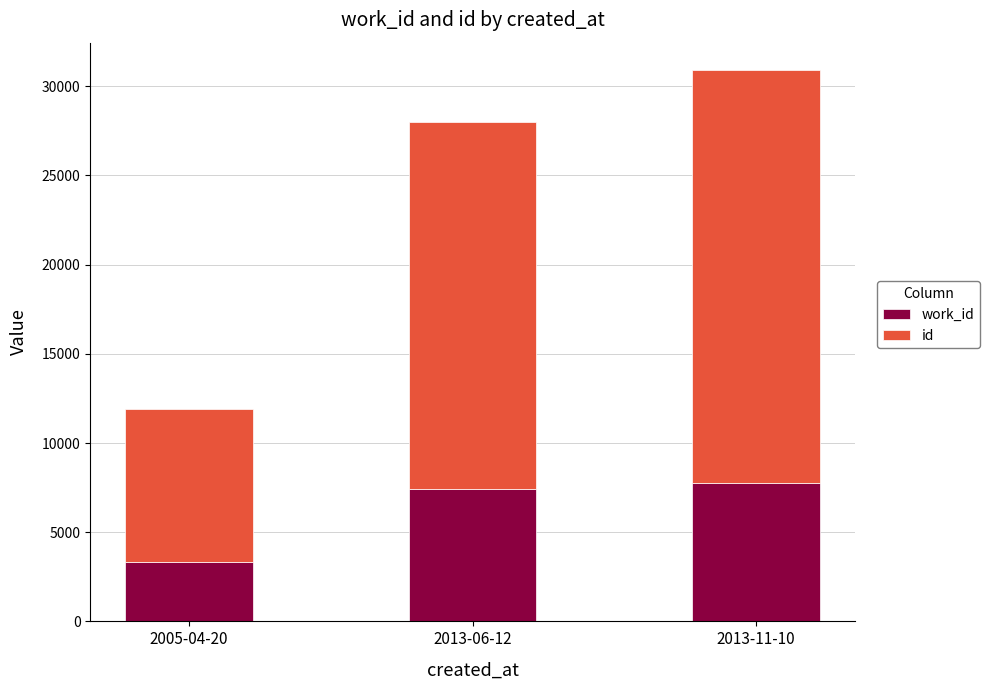

At which category is the sum across all series the highest?

2013-11-10